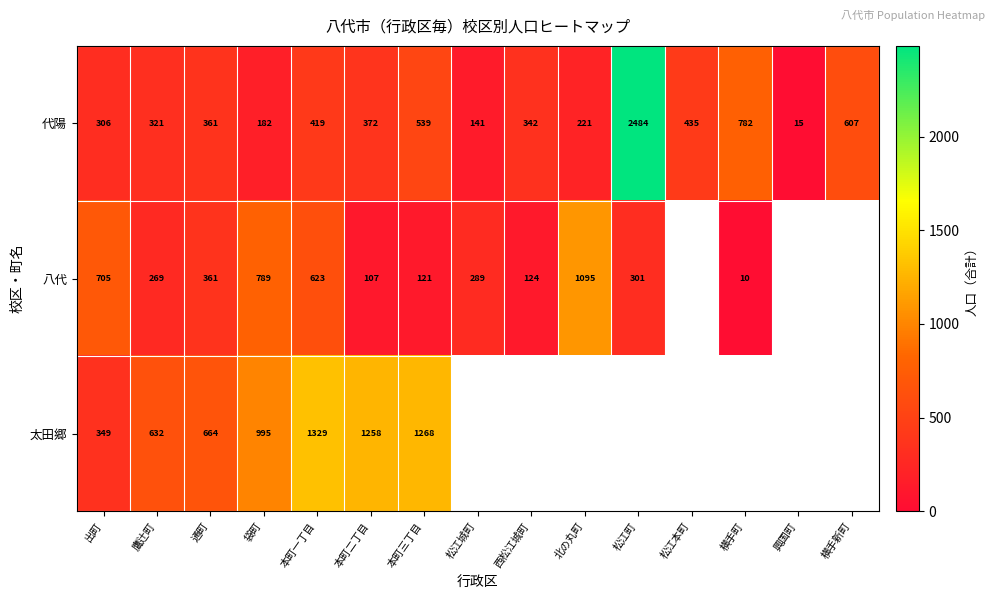

How many data points does each series have?

15